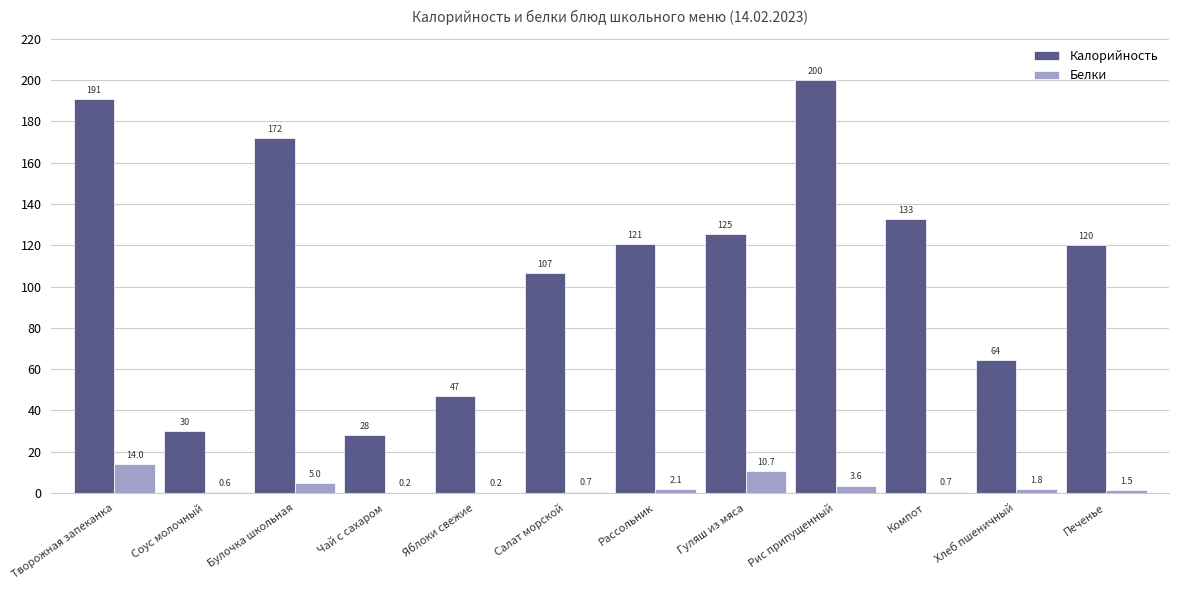

Are the bars grouped side by side (vs. stacked)?

Yes